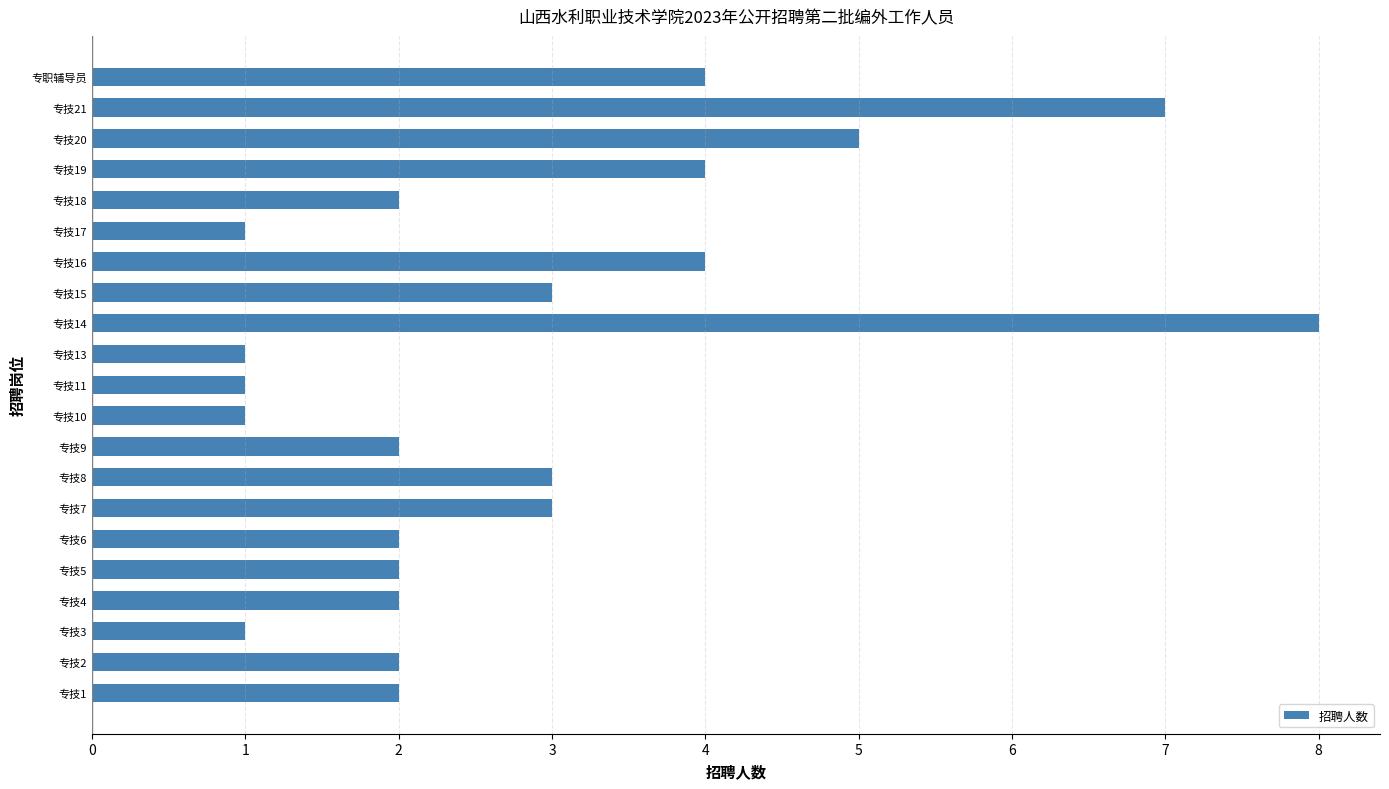

Approximately how many times larger is the value at 专技7 compared to 专技14?

0.4